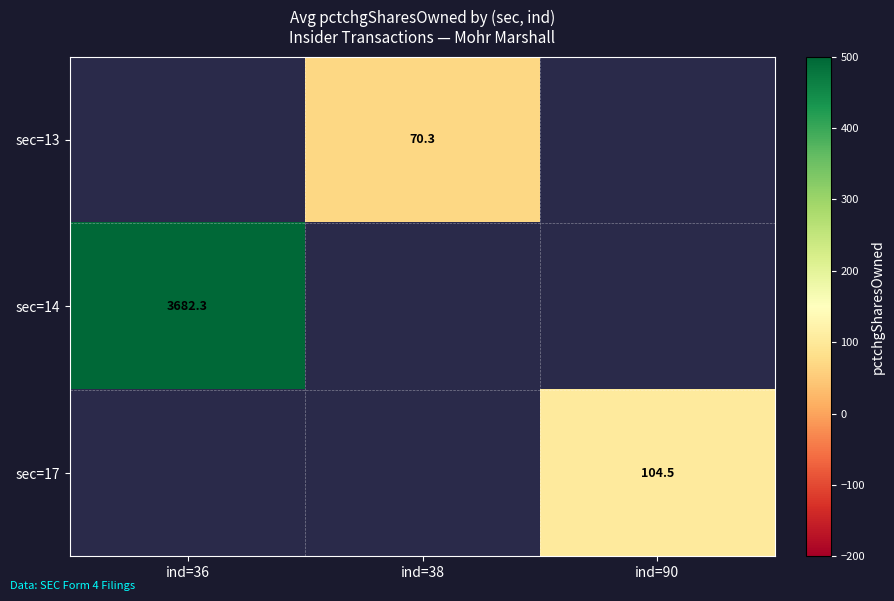

Is the value of sec=17 at ind=38 greater than the value of sec=14 at ind=38?

No